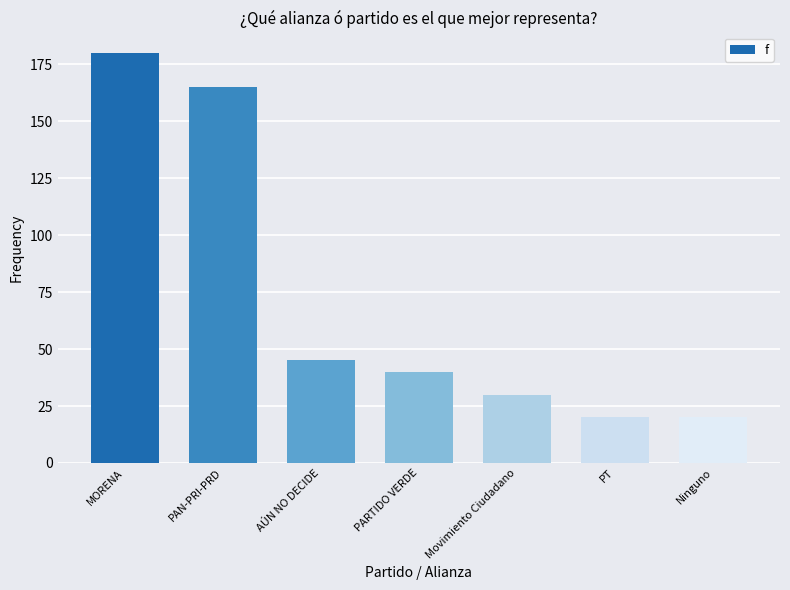

Does the chart contain any negative values?

No